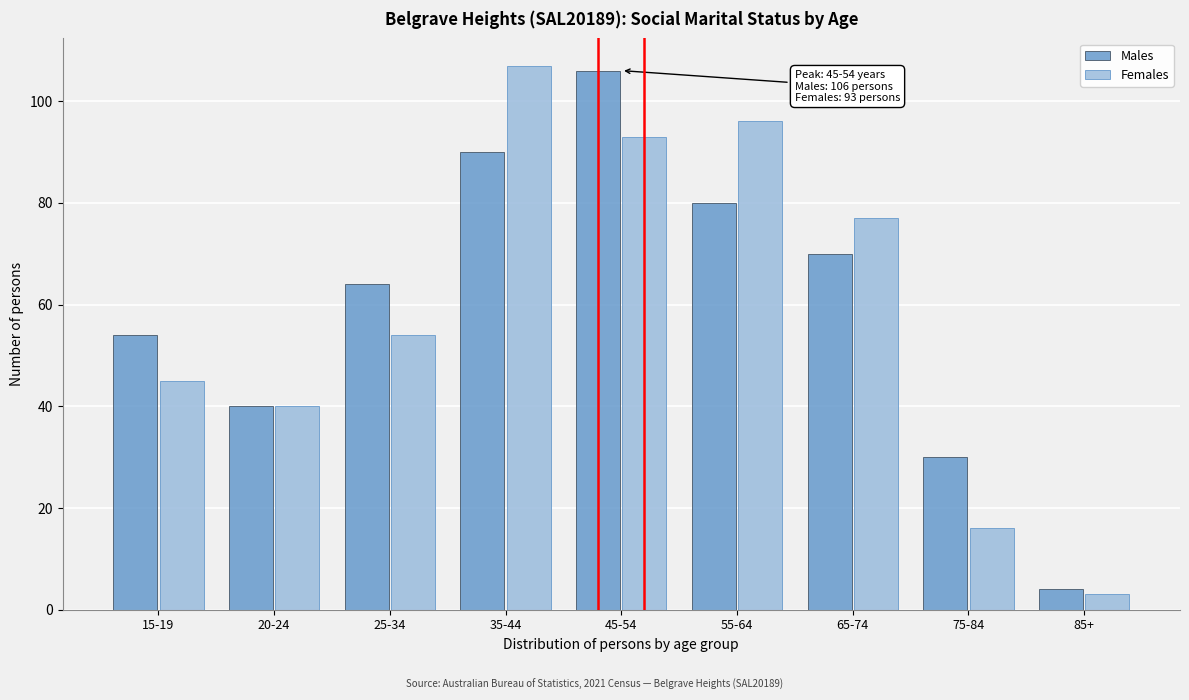

Reading right to left, transcribe all the data shown in this chart.

Males: 85+=4	75-84=30	65-74=70	55-64=80	45-54=106	35-44=90	25-34=64	20-24=40	15-19=54
Females: 85+=3	75-84=16	65-74=77	55-64=96	45-54=93	35-44=107	25-34=54	20-24=40	15-19=45